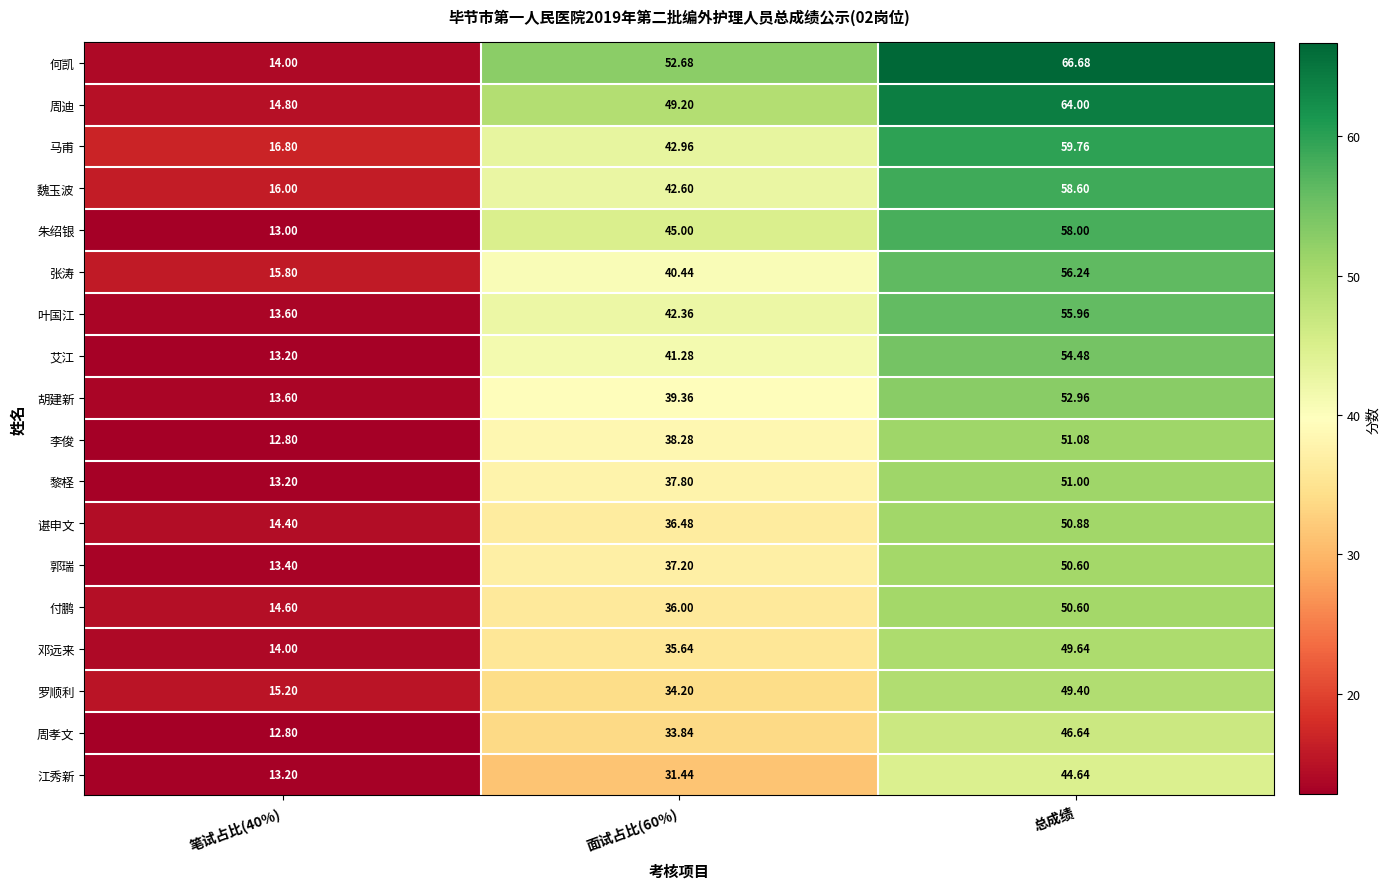

Which series has the largest total across all categories?

何凯